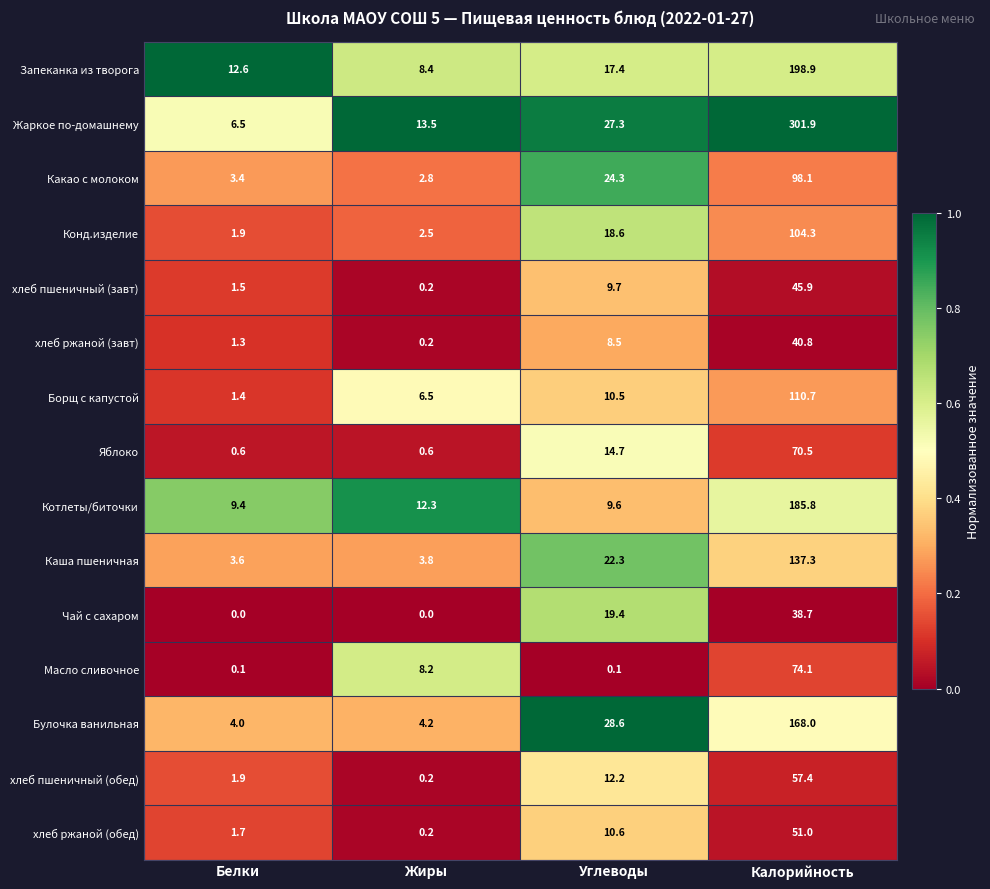

Between Жиры and Калорийность, which series saw the biggest shift?

Жаркое по-домашнему